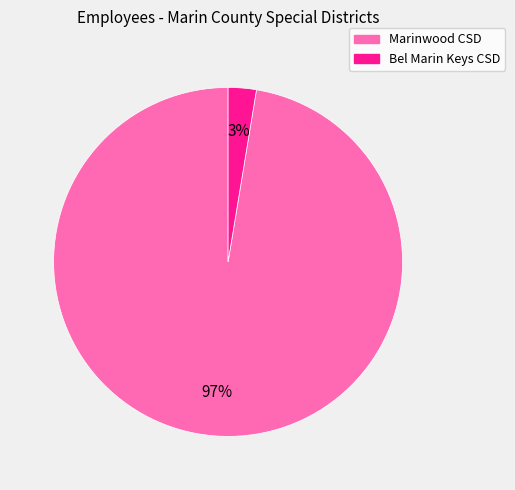

To the nearest percent, what portion does Bel Marin Keys CSD represent?

3%